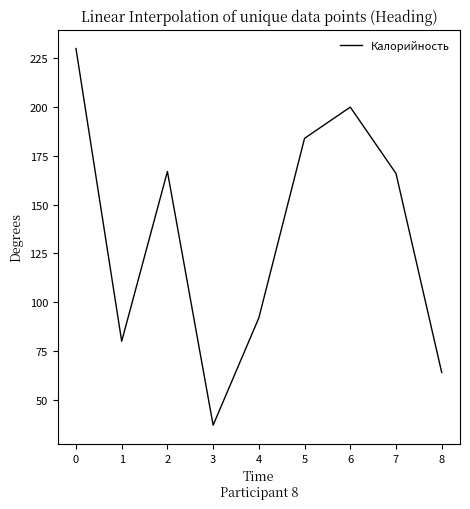

What is the smallest value displayed?

37